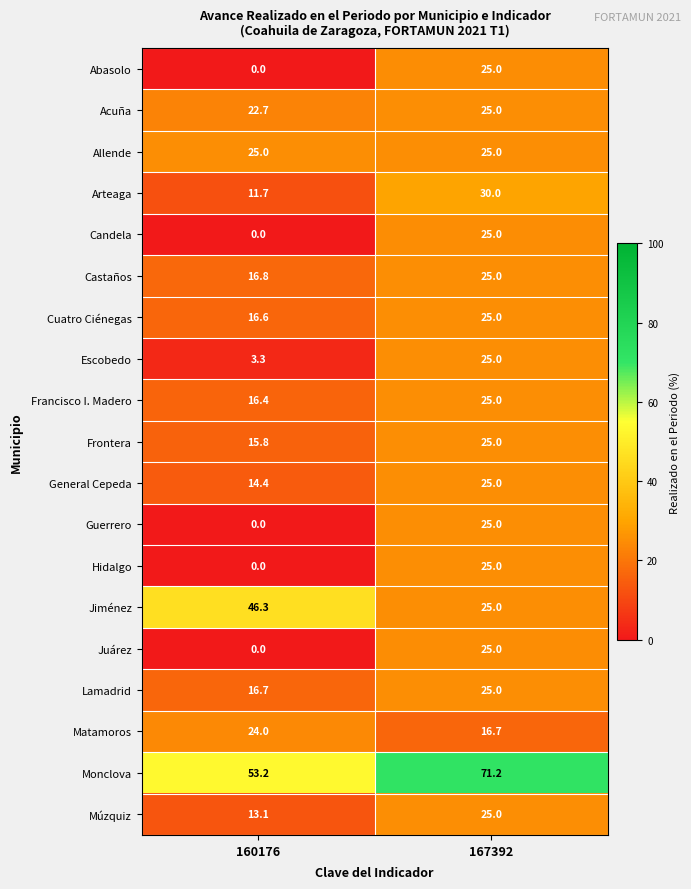

What is the difference between the highest and lowest values at 160176?

53.2